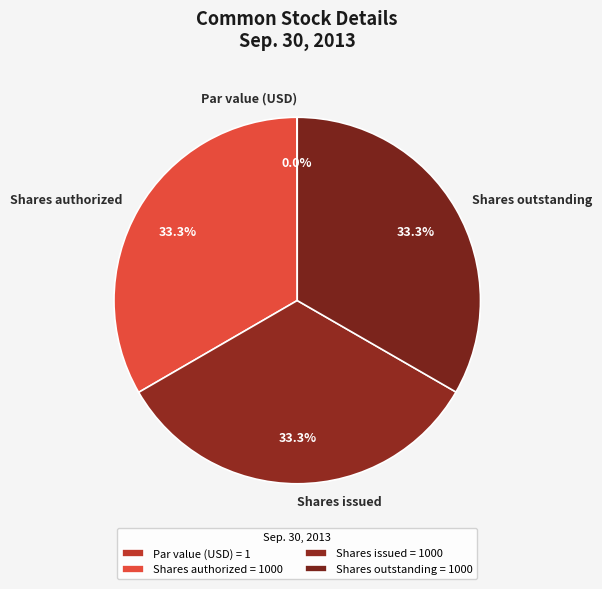

Does Shares issued represent more than half of the total?

No